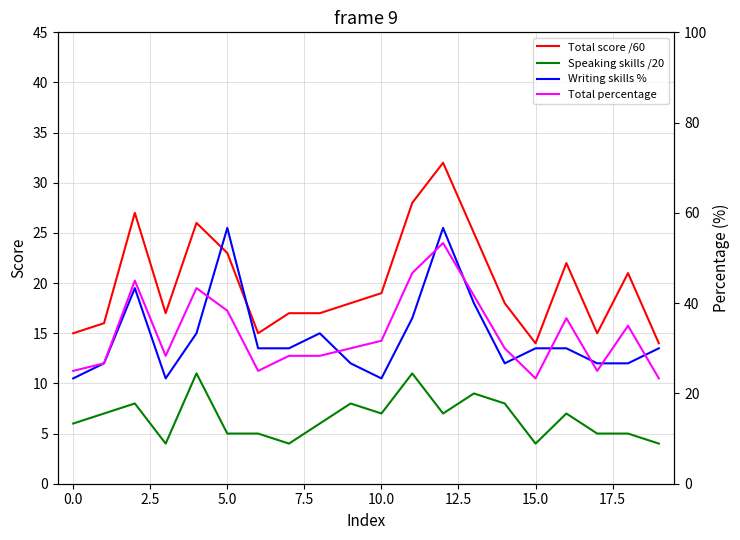

What is the difference between the maximum and minimum values in the Writing skills % series?

33.3